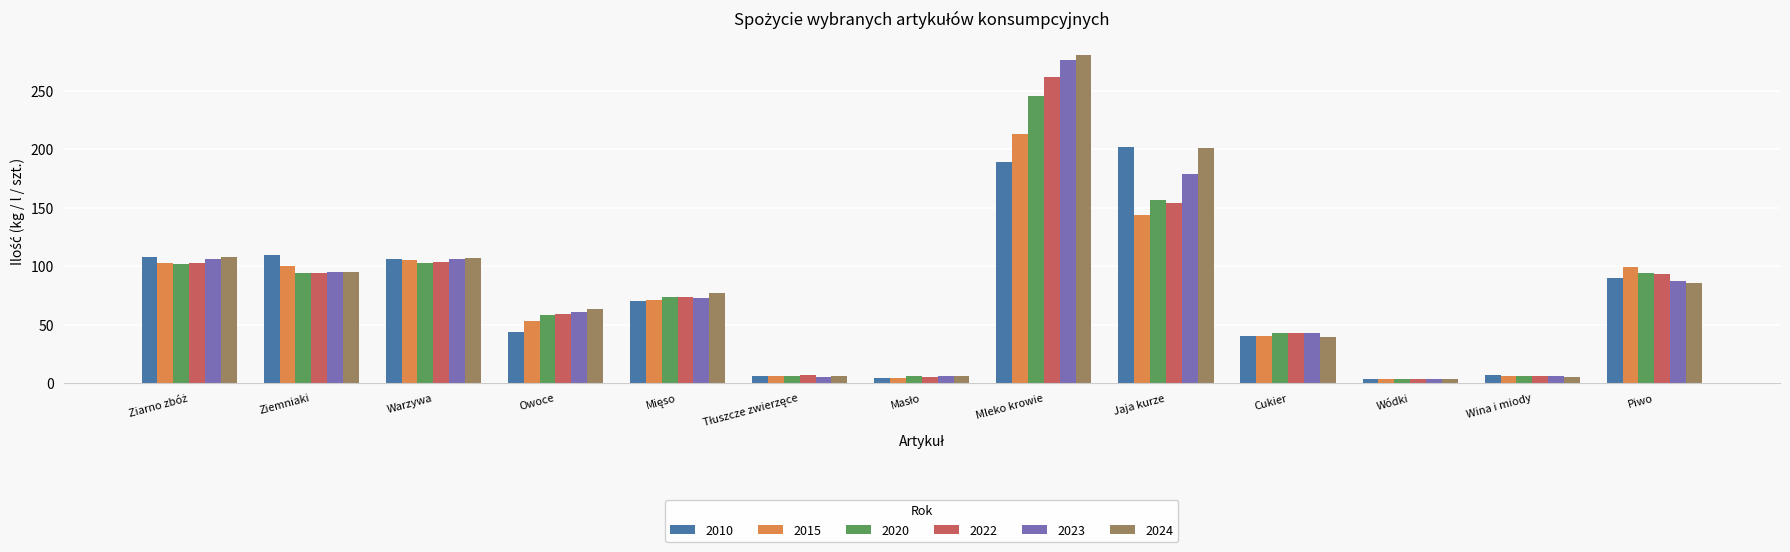

What is the sum of all 2015 values?

948.3